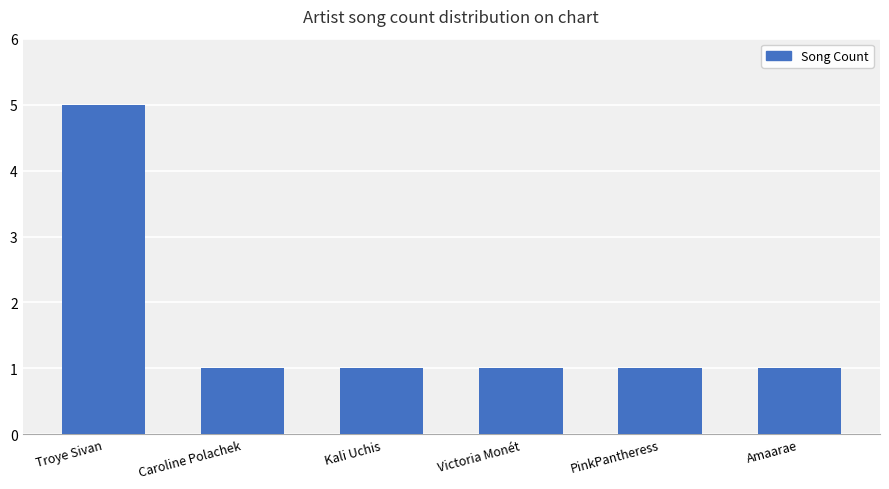

Approximately how many times larger is the value at Troye Sivan compared to Kali Uchis?

5.0